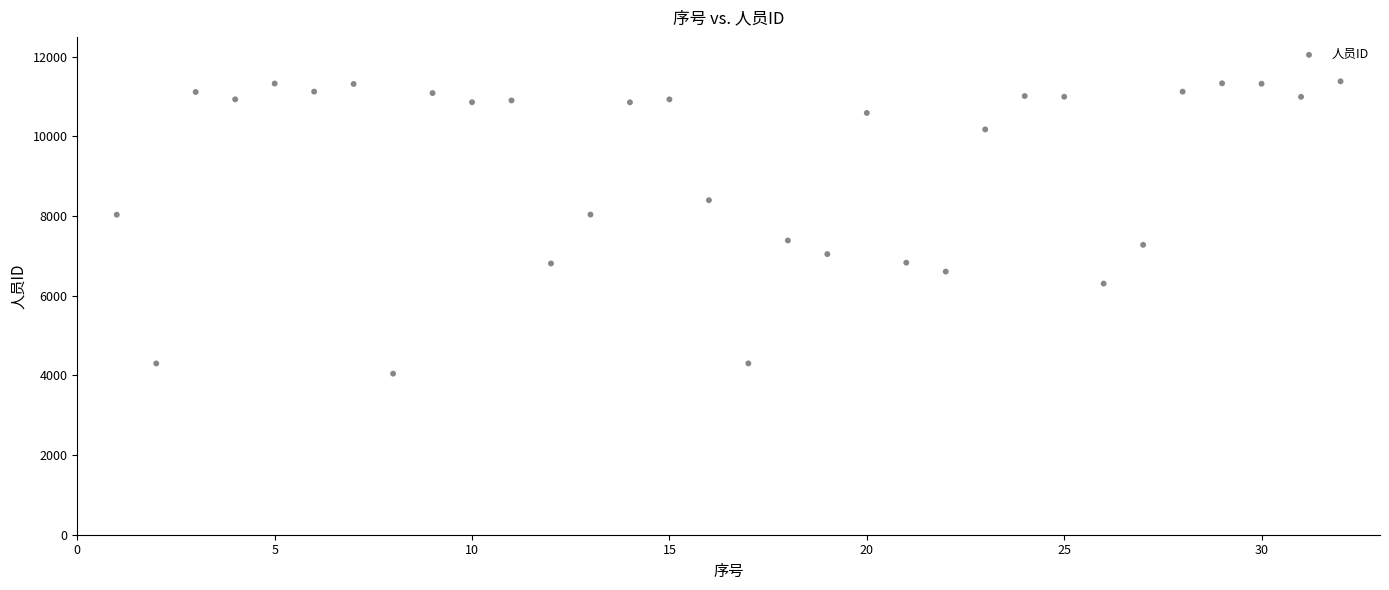

What is the range of Y values (max minus min)?

7340